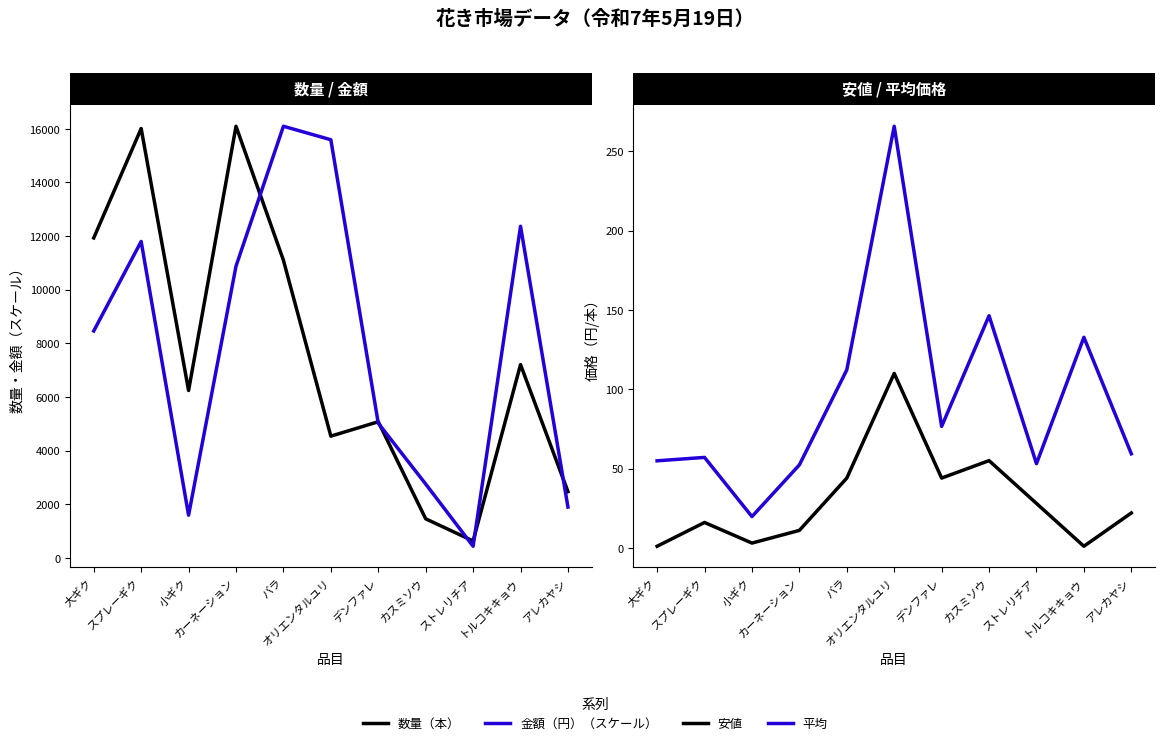

What is the label of the 11th point from the right?

大ギク